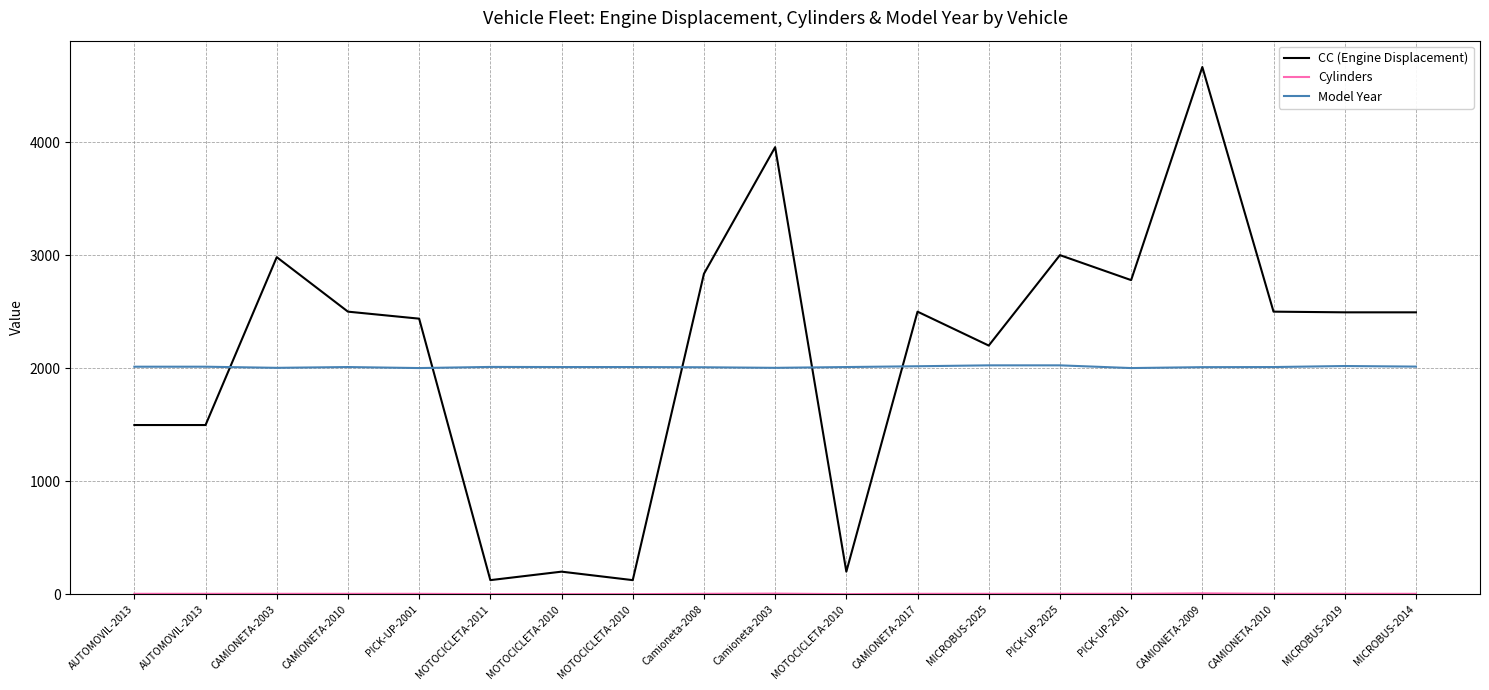

What is the approximate value of Model Year at Camioneta-2003, to the nearest 5?

2005